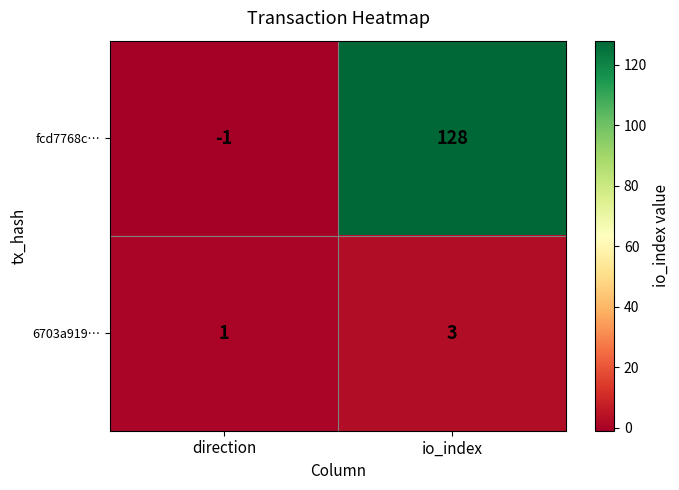

Rank the series by their maximum value, from lowest to highest.

6703a919…, fcd7768c…